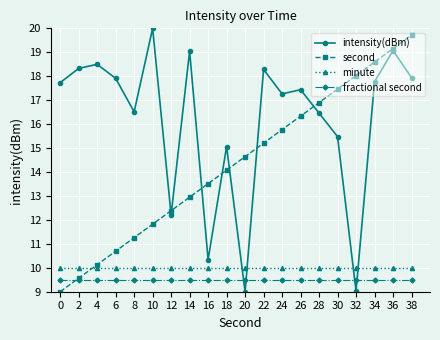

Which series has the widest spread of values?

intensity(dBm)